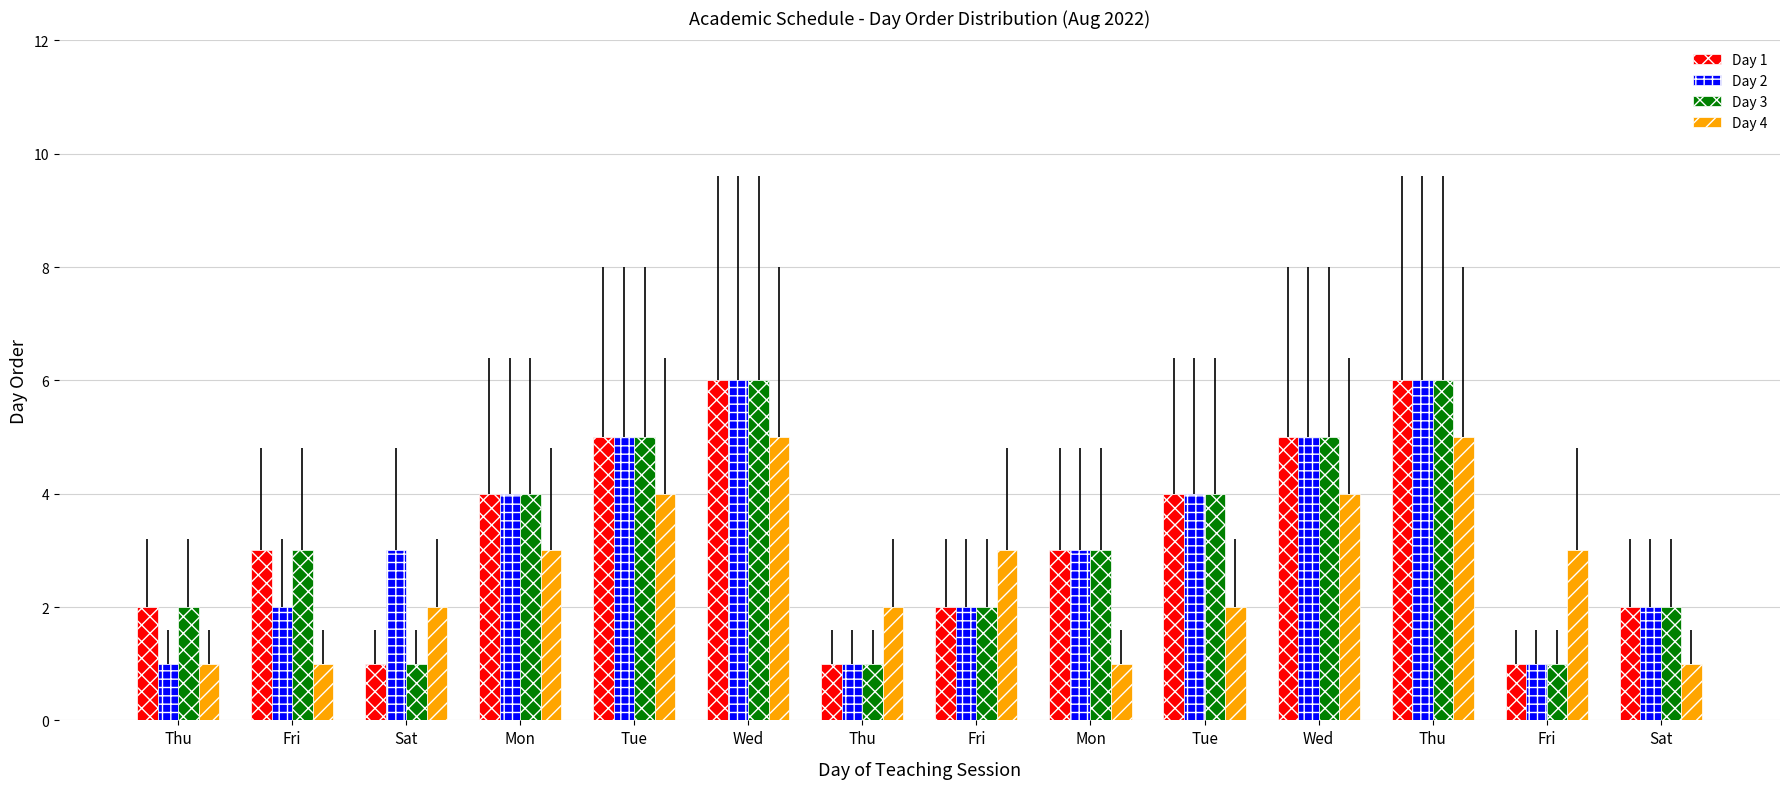

What is the value of the Day 3 bar at the 9th from the left?

4